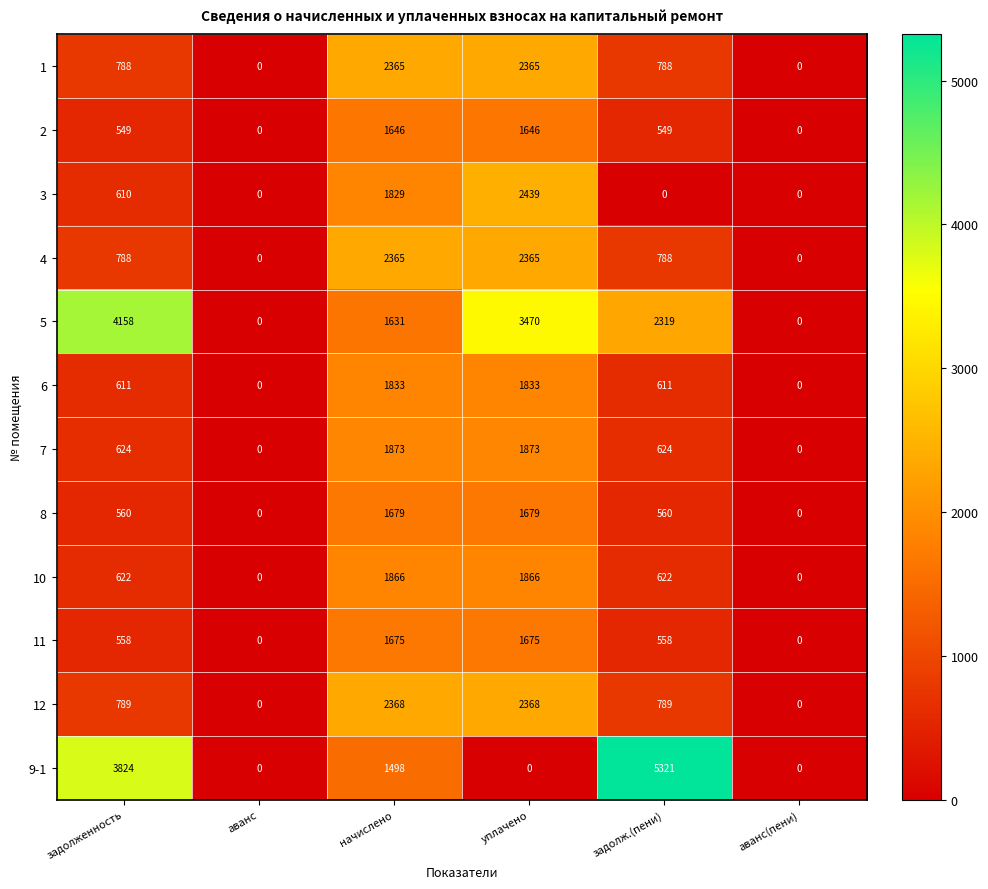

The value of 6 at аванс(пени) is -588. True or false?

False